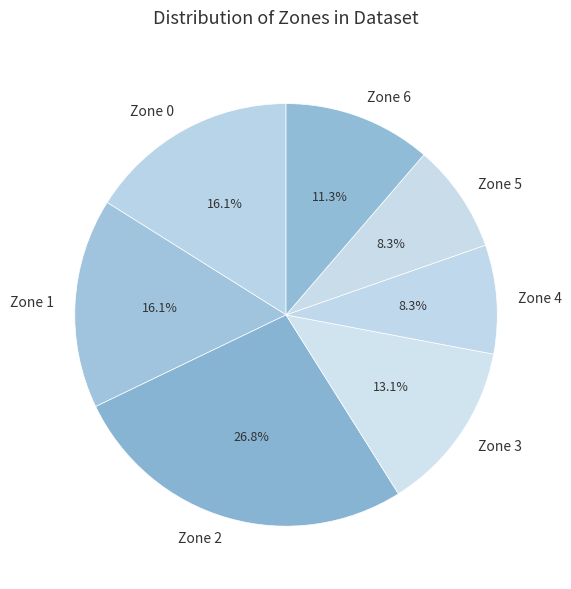

Is there any slice that represents more than half of the pie?

No